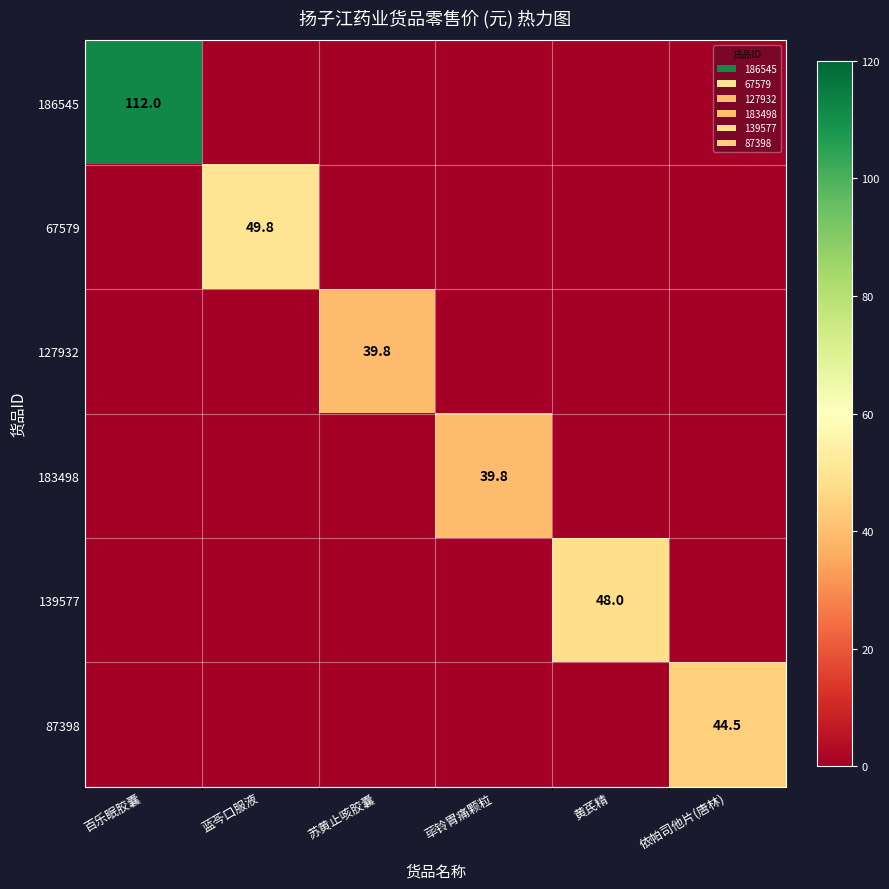

True or false: 67579 has a value of 49.8 at 蓝芩口服液.

True